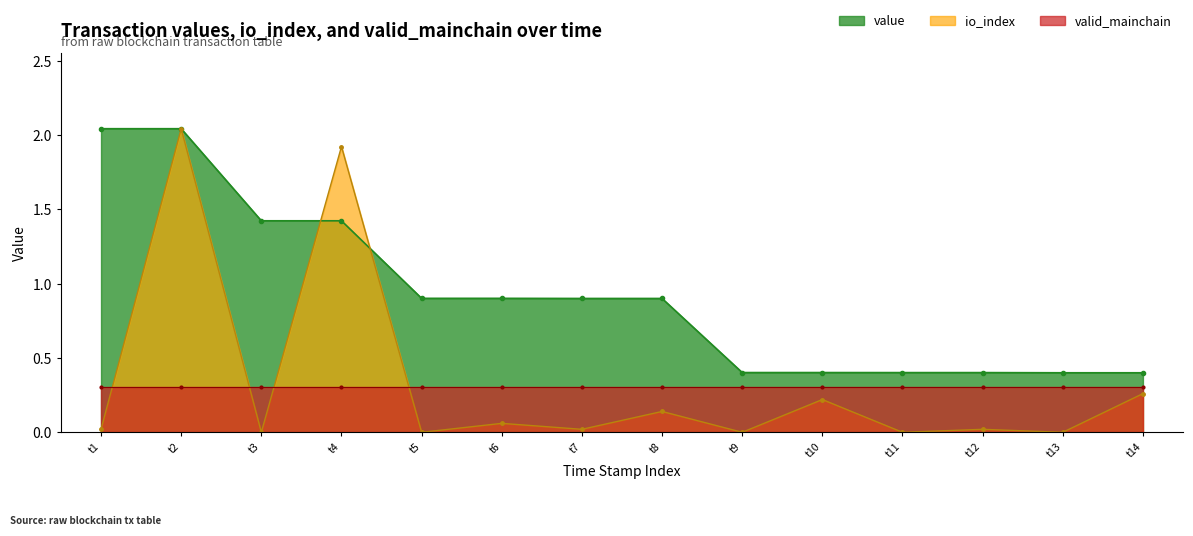

The value of io_index at t3 is 1.1. True or false?

False